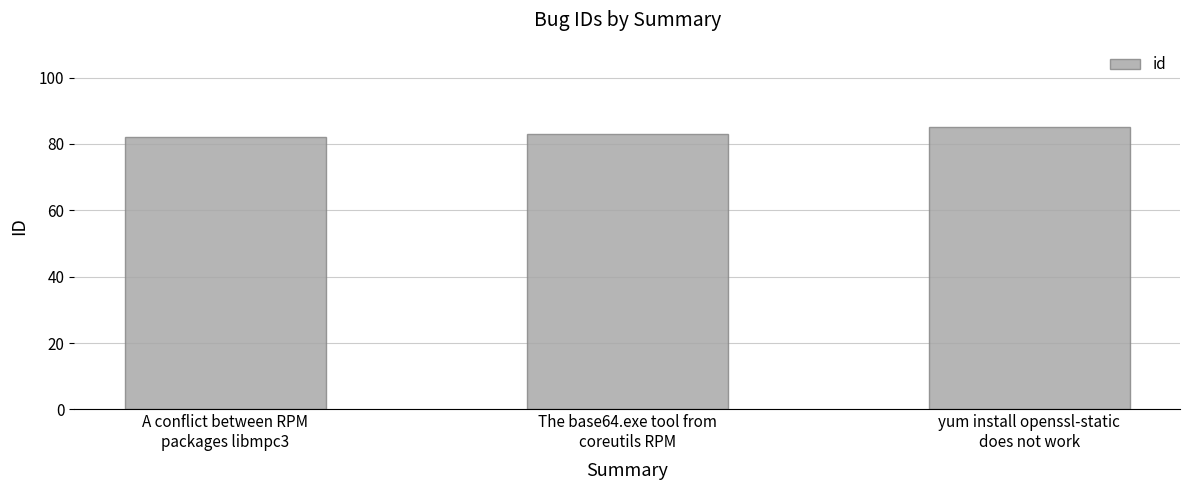

Which has a higher value, A conflict between RPM
packages libmpc3 or yum install openssl-static
does not work?

yum install openssl-static
does not work